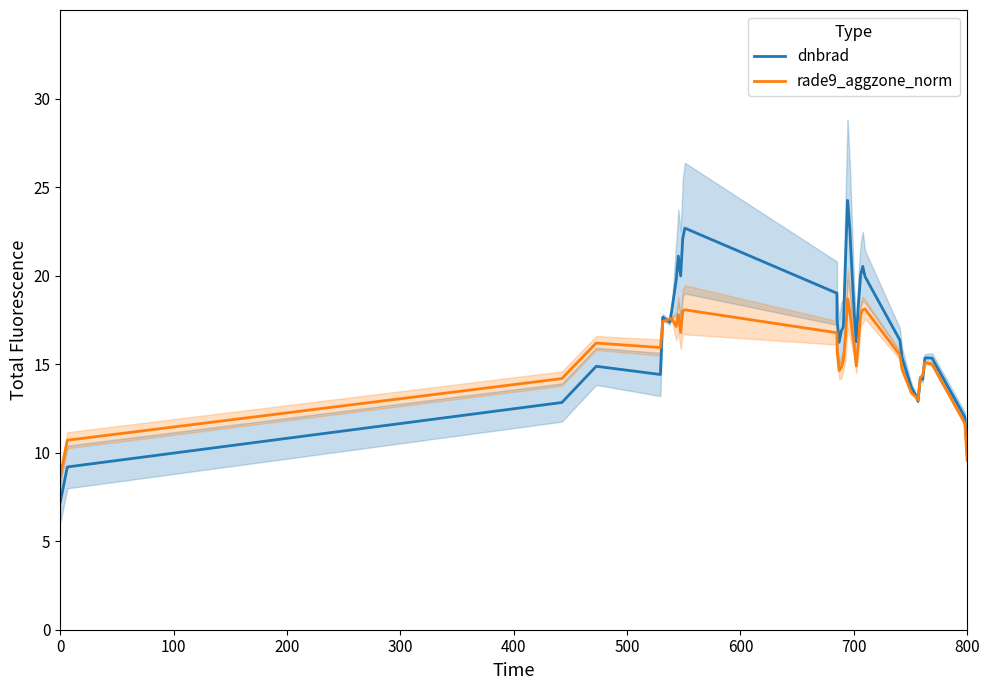

What is the difference between the rade9_aggzone_norm values at 400 and 0?

7.3